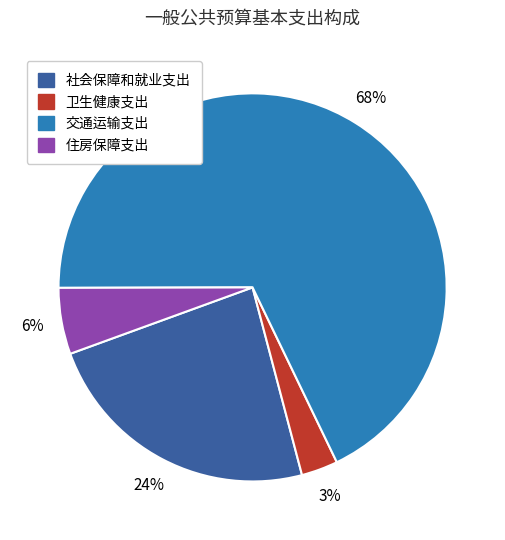

Which category has the smallest portion of the pie?

卫生健康支出